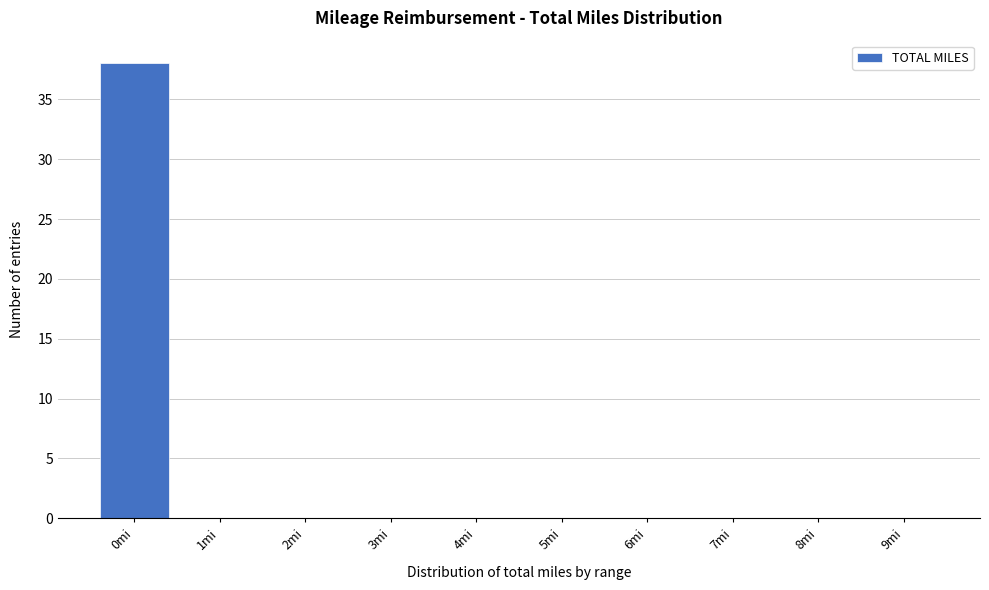

Reading left to right, list all the values displayed in this chart.

0mi=38	1mi=0	2mi=0	3mi=0	4mi=0	5mi=0	6mi=0	7mi=0	8mi=0	9mi=0